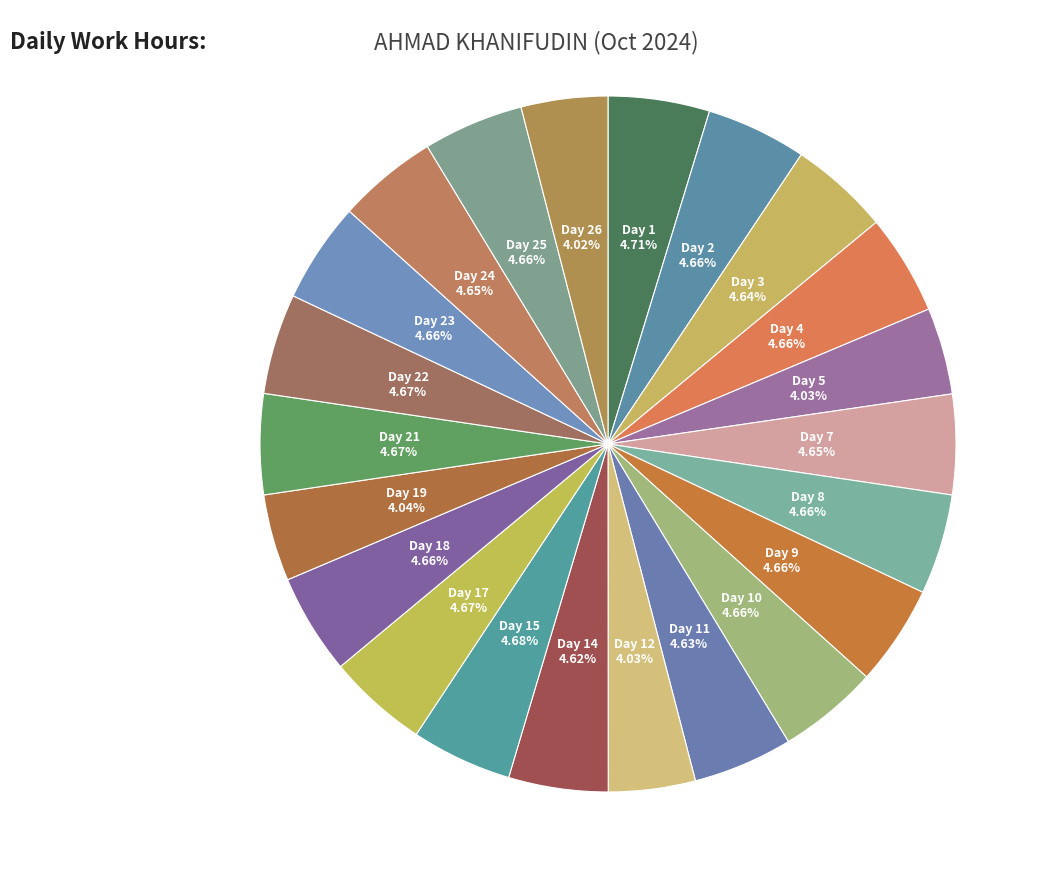

How many segments does this pie chart have?

22